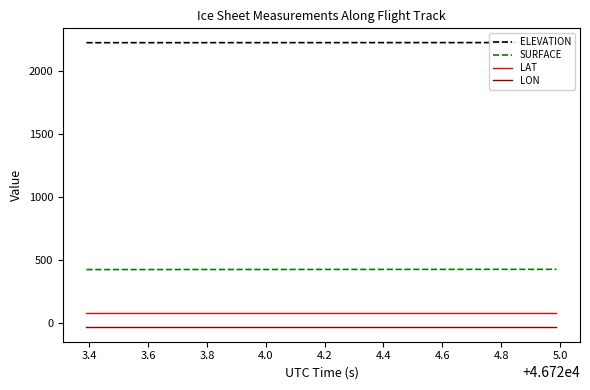

True or false: LAT and SURFACE intersect in this chart.

False